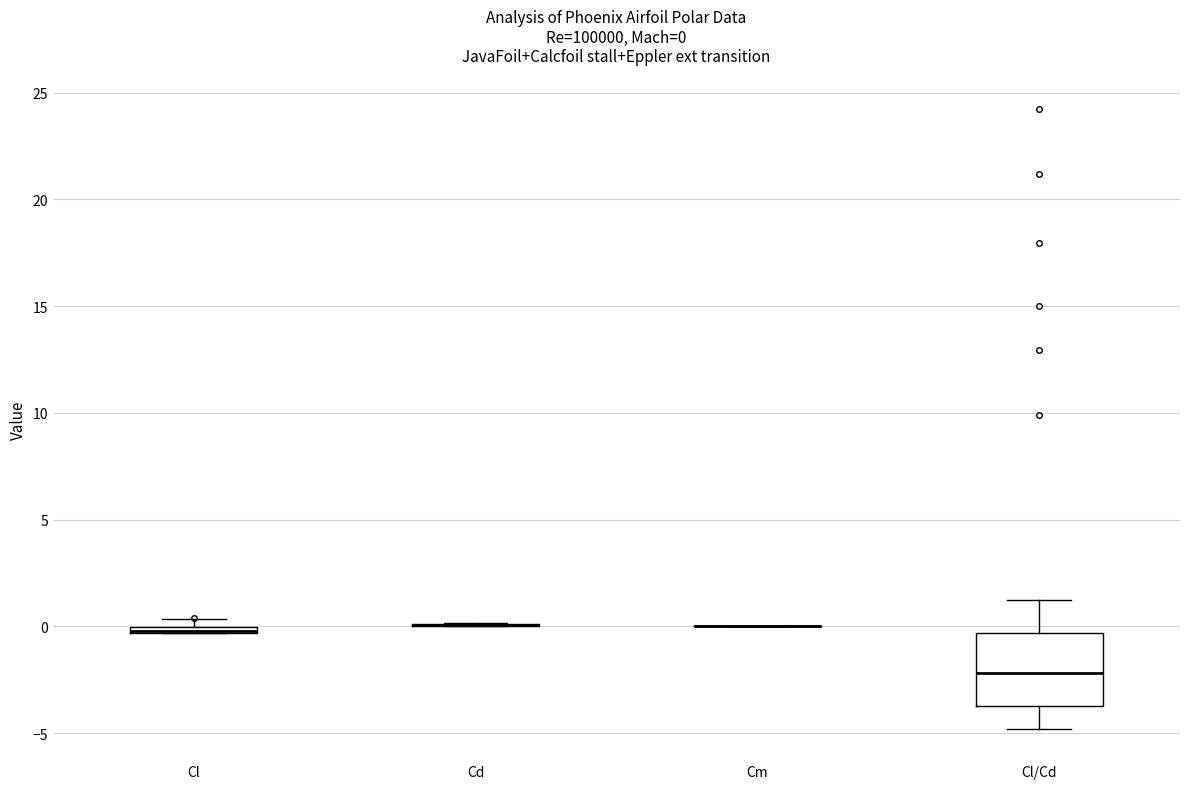

Comparing the boxes themselves (not the whiskers), which one is the tallest?

Cl/Cd